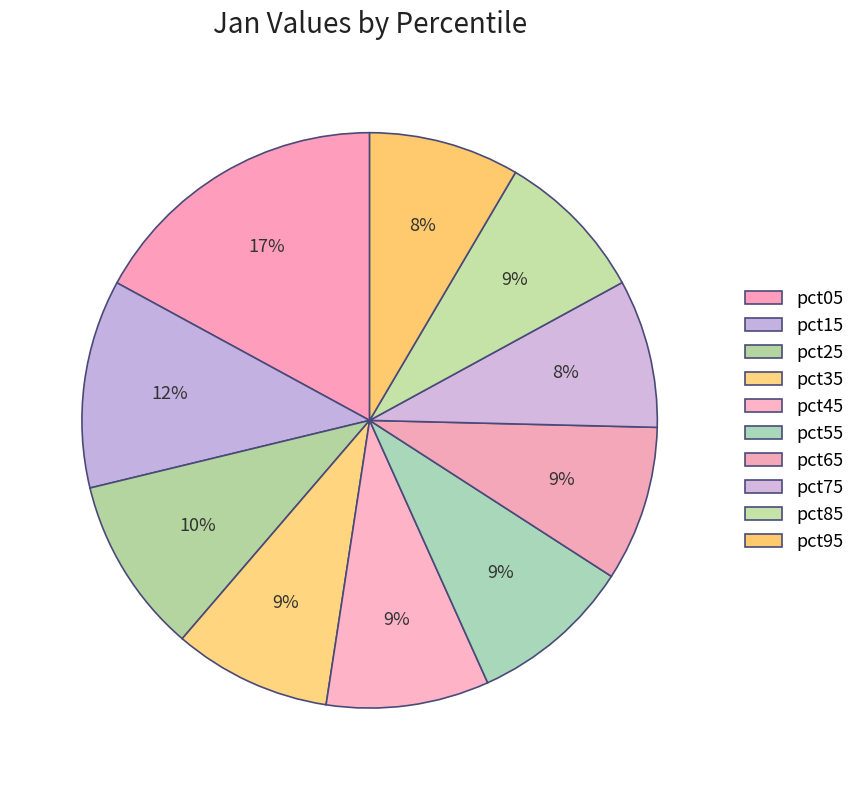

To the nearest percent, what is the difference between the largest and smallest slice percentages?

9%